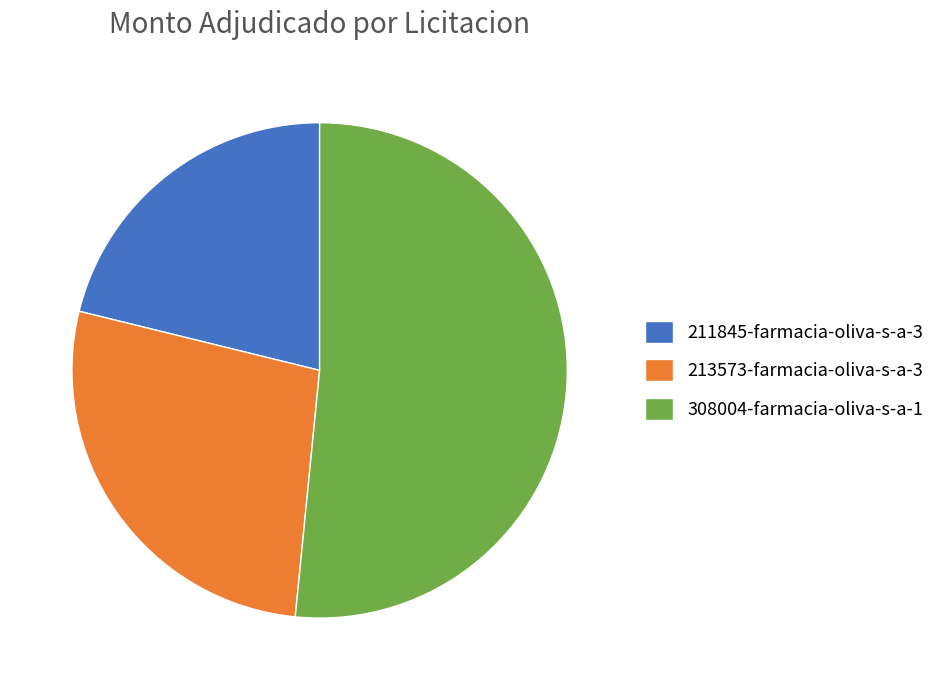

How many slices are in this pie chart?

3